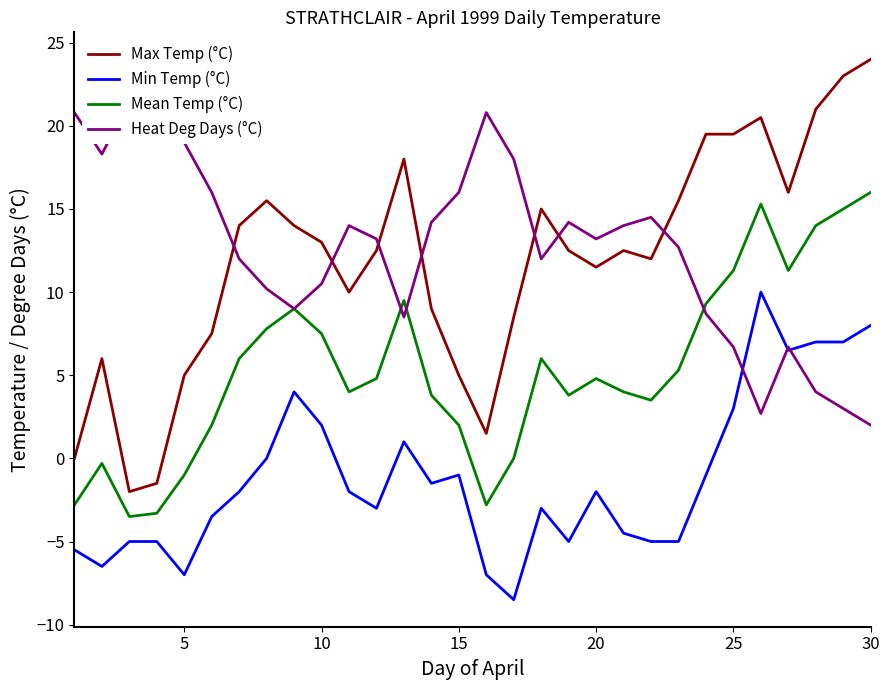

Reading left to right, list all the values displayed in this chart.

Max Temp (°C): 0.0	6.0	-2.0	-1.5	5.0	7.5	14.0	15.5	14.0	13.0	10.0	12.5	18.0	9.0	5.0	1.5	8.5	15.0	12.5	11.5	12.5	12.0	15.5	19.5	19.5	20.5	16.0	21.0	23.0	24.0
Min Temp (°C): -5.5	-6.5	-5.0	-5.0	-7.0	-3.5	-2.0	0.0	4.0	2.0	-2.0	-3.0	1.0	-1.5	-1.0	-7.0	-8.5	-3.0	-5.0	-2.0	-4.5	-5.0	-5.0	-1.0	3.0	10.0	6.5	7.0	7.0	8.0
Mean Temp (°C): -2.8	-0.3	-3.5	-3.3	-1.0	2.0	6.0	7.8	9.0	7.5	4.0	4.8	9.5	3.8	2.0	-2.8	0.0	6.0	3.8	4.8	4.0	3.5	5.3	9.3	11.3	15.3	11.3	14.0	15.0	16.0
Heat Deg Days (°C): 20.8	18.3	21.5	21.3	19.0	16.0	12.0	10.2	9.0	10.5	14.0	13.2	8.5	14.2	16.0	20.8	18.0	12.0	14.2	13.2	14.0	14.5	12.7	8.7	6.7	2.7	6.7	4.0	3.0	2.0